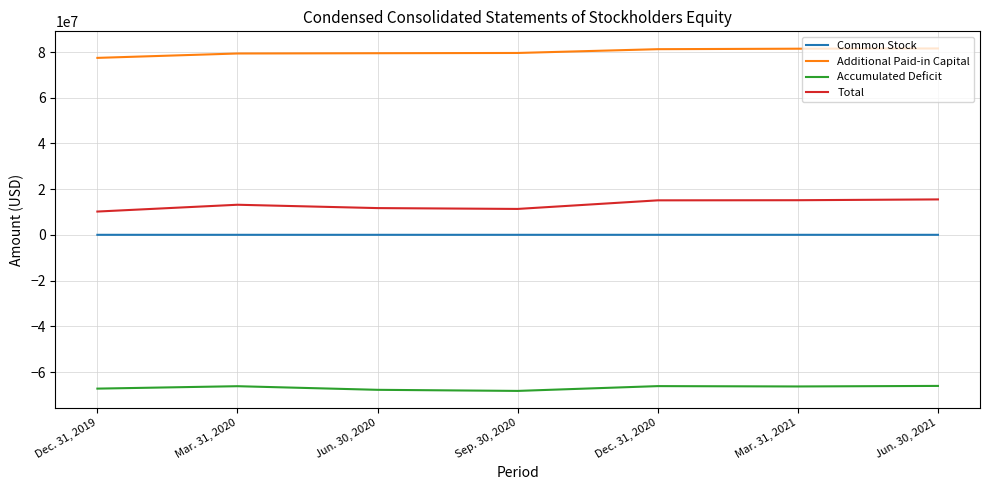

What is the smallest value displayed?

-68260000